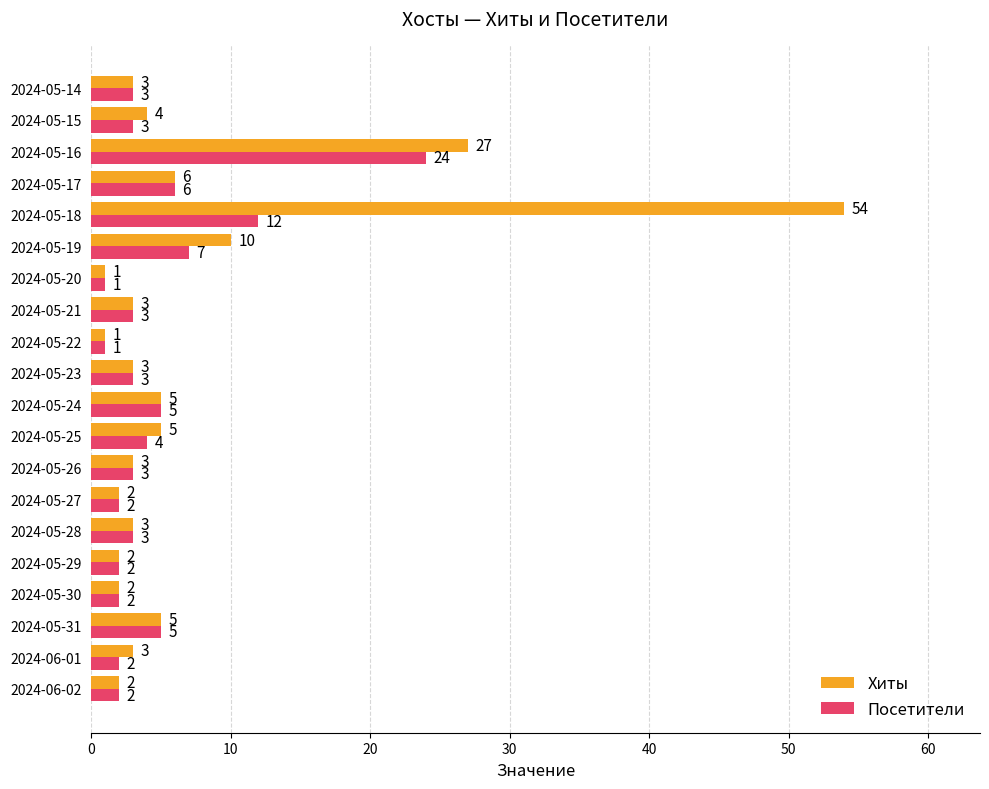

How many data points in Хиты are less than 3?

6